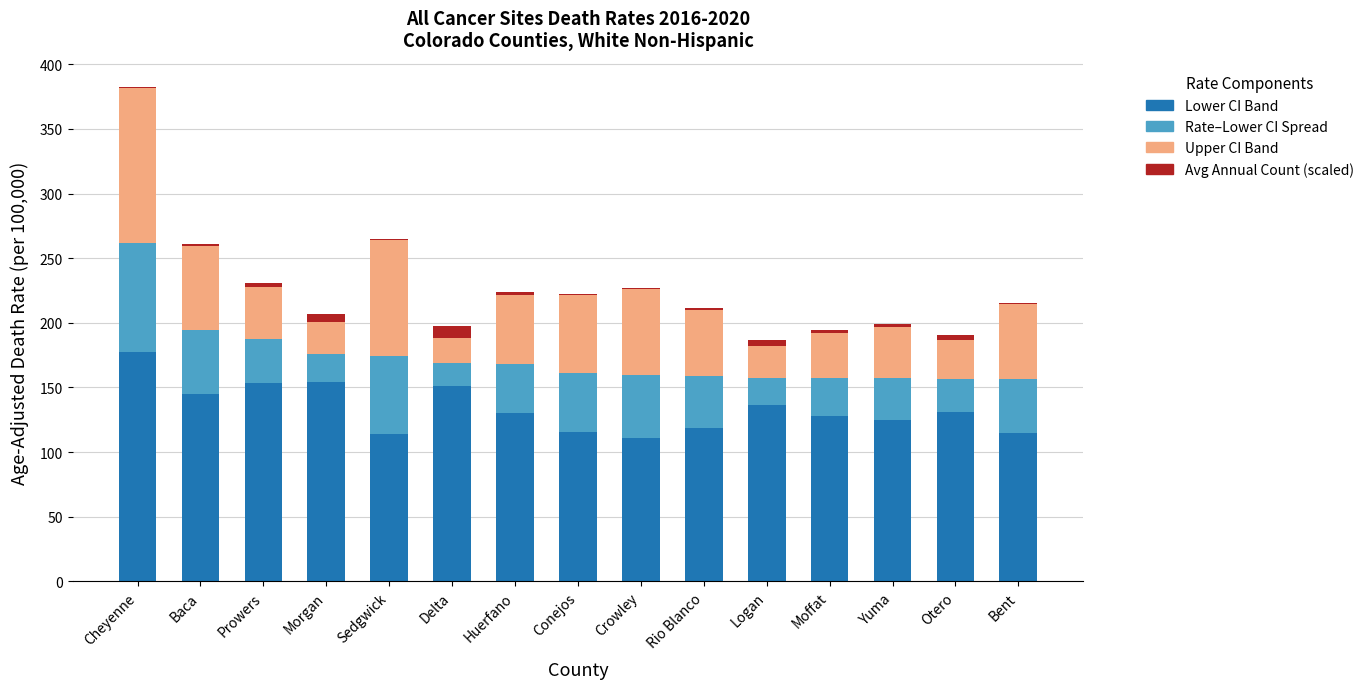

At which category is the sum across all series the highest?

Cheyenne